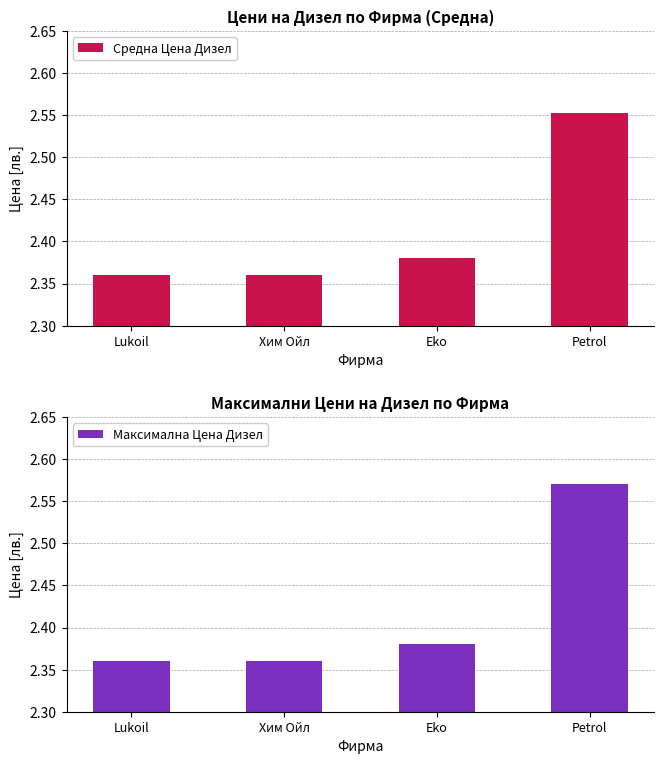

At Lukoil, list the series in order from largest to smallest.

Средна Цена Дизел, Максимална Цена Дизел